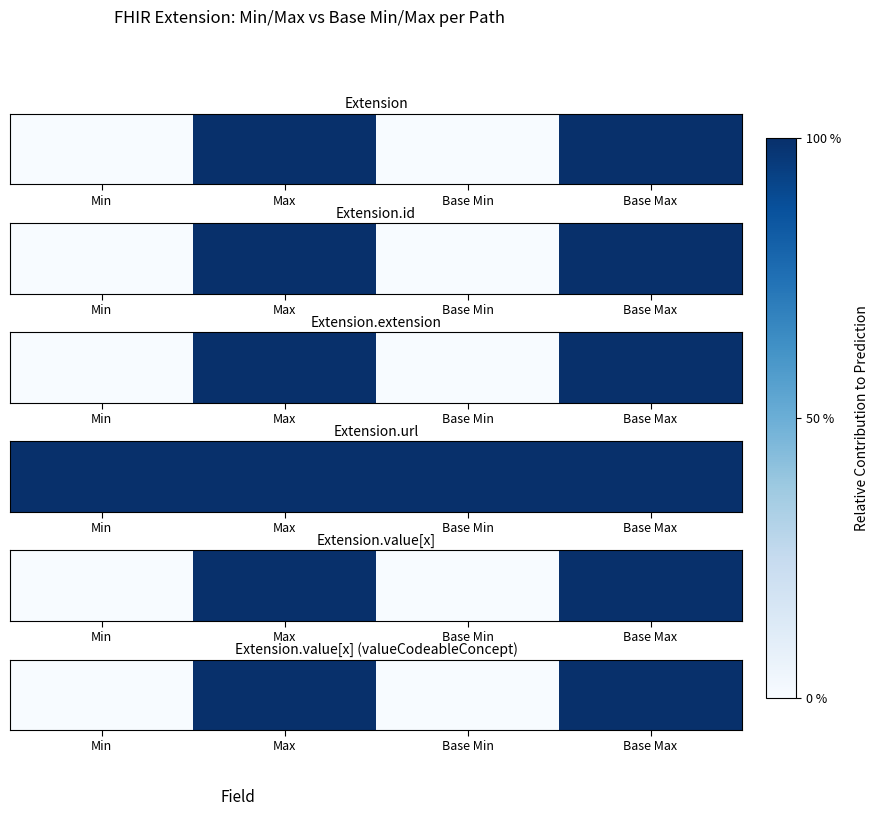

What is the maximum value shown in the chart?

1